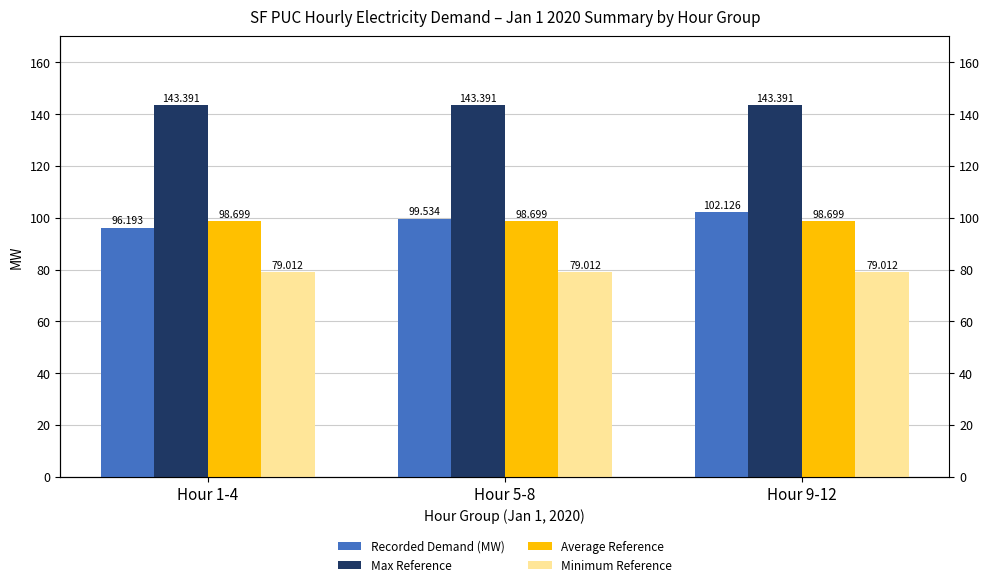

At which label is Recorded Demand (MW) closest to 99?

Hour 5-8